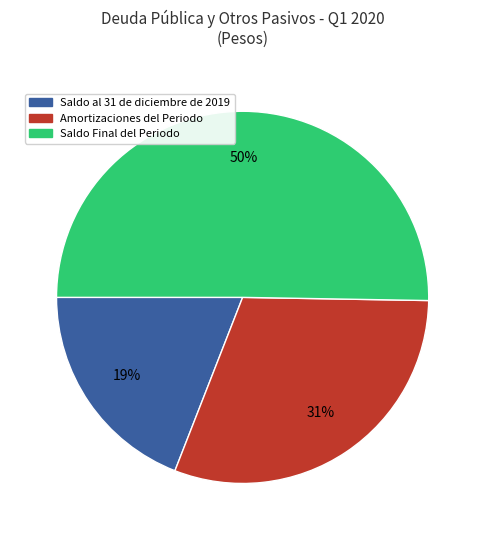

To the nearest percent, what is the difference between the largest and smallest slice percentages?

31%